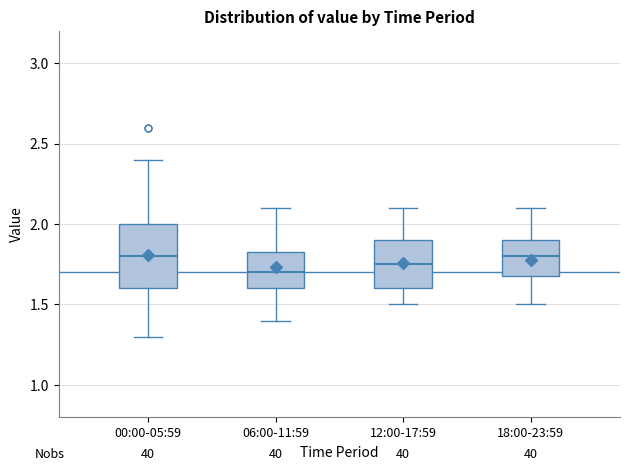

Which box is the tallest, from its lower edge to its upper edge?

00:00-05:59